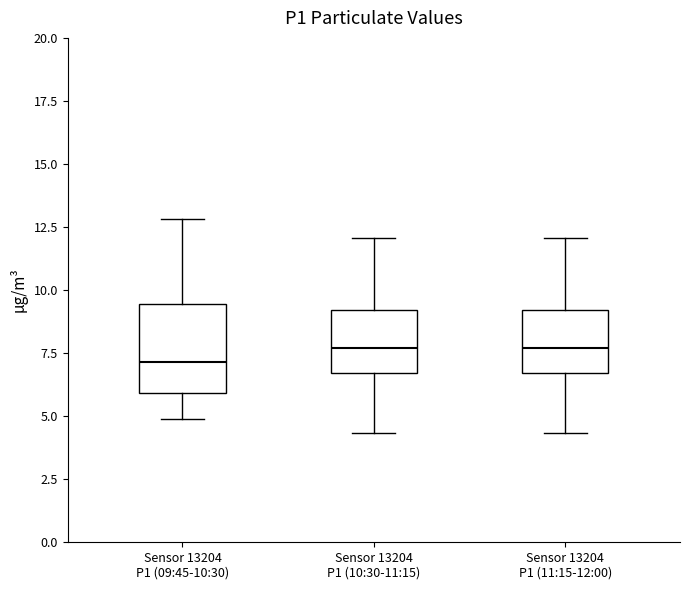

Reading left to right, read every box against the y-axis: the position of its median line, the range the box covers, and the ends of its whiskers. The values are not printed on the chart, so give them approximately, as read against the axis.

Sensor 13204 P1 (09:45-10:30): median 7.0, box 6.0 to 9.5, whiskers 5.0 to 13.0
Sensor 13204 P1 (10:30-11:15): median 7.5, box 6.5 to 9.0, whiskers 4.5 to 12.0
Sensor 13204 P1 (11:15-12:00): median 7.5, box 6.5 to 9.0, whiskers 4.5 to 12.0